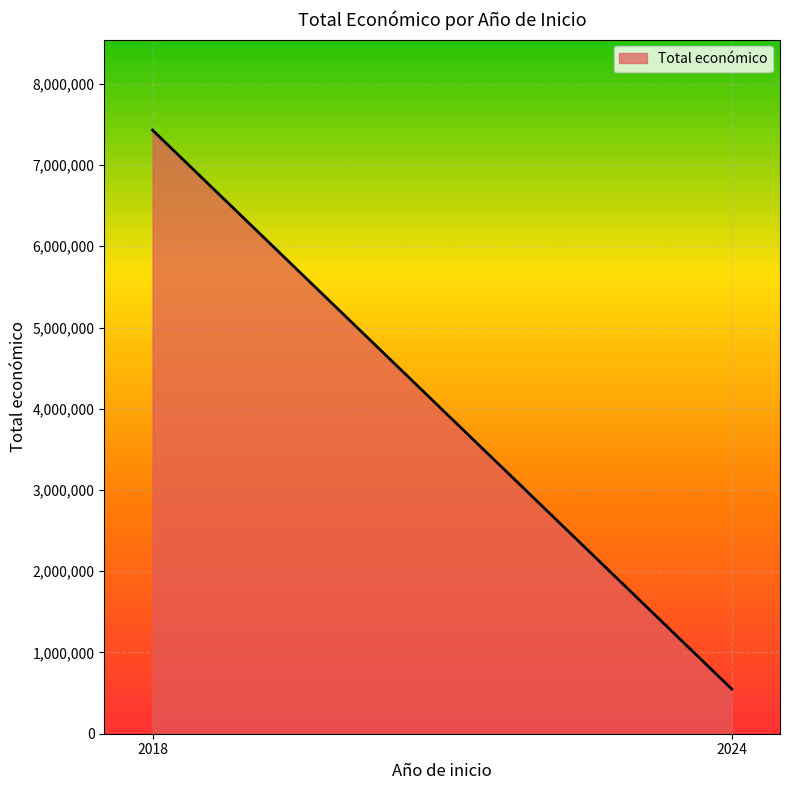

Where is the first local maximum?

2018